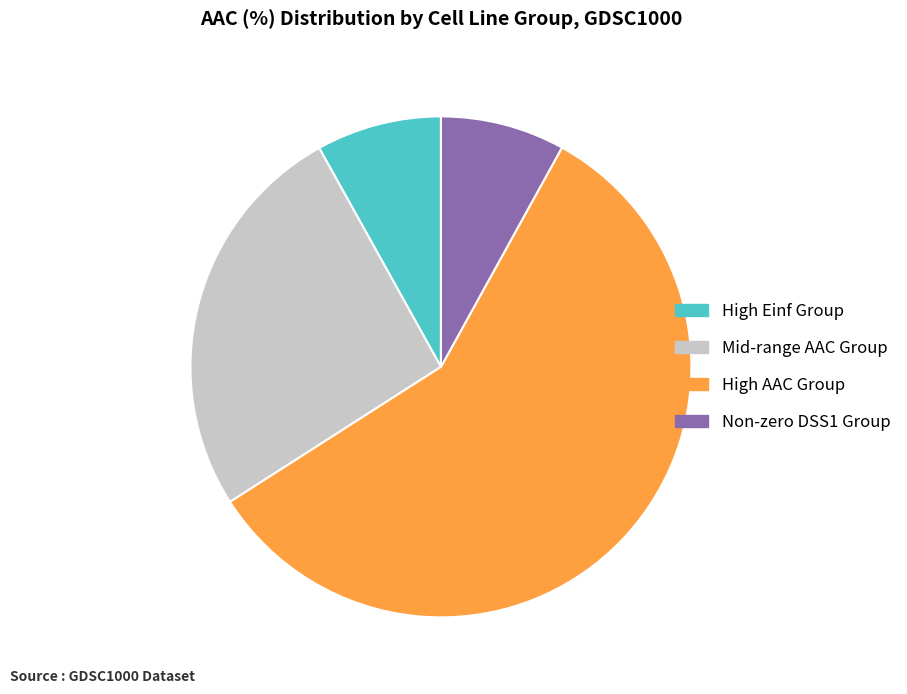

What is the largest slice in the pie chart?

High AAC Group